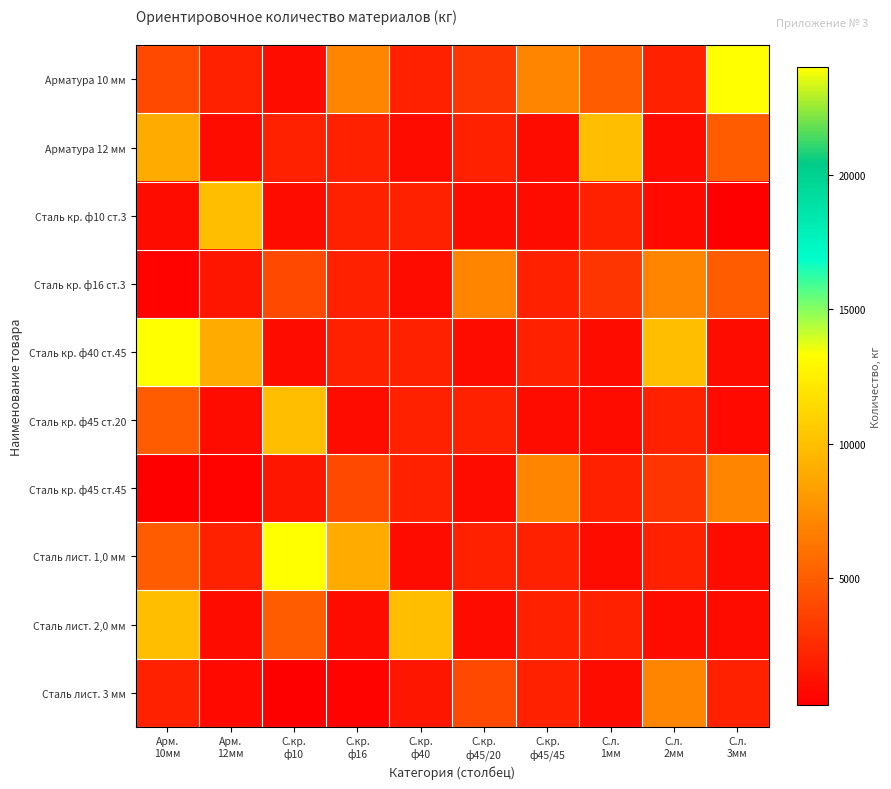

List the series in order of their peak value, lowest first.

Сталь кр. ф16 ст.3, Сталь кр. ф45 ст.45, Сталь лист. 3 мм, Арматура 12 мм, Сталь кр. ф10 ст.3, Сталь кр. ф45 ст.20, Сталь лист. 2,0 мм, Арматура 10 мм, Сталь кр. ф40 ст.45, Сталь лист. 1,0 мм